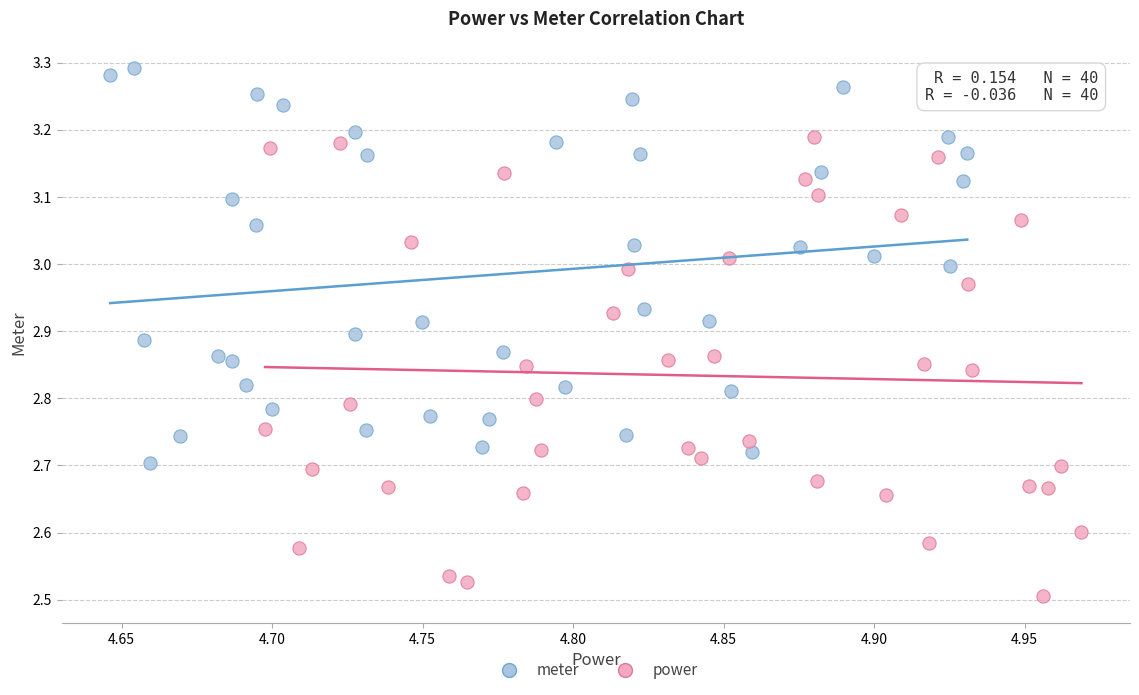

Which series has the widest spread of Y values?

power